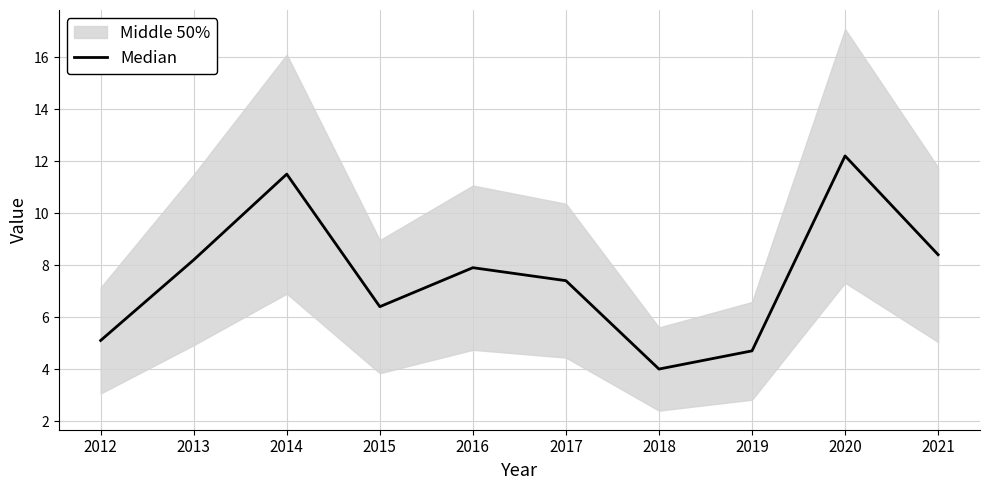

The chart shows a value of 5.1 at 2021. True or false?

False